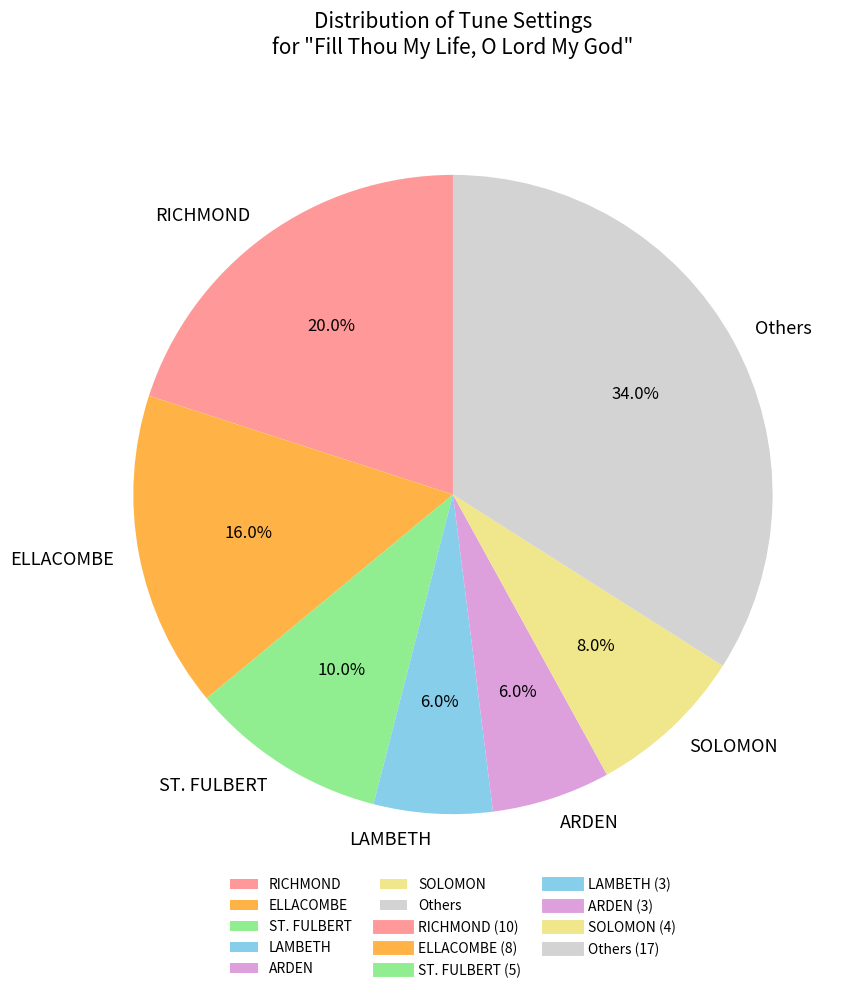

What is the ratio of the value at ARDEN to the value at SOLOMON?

0.8